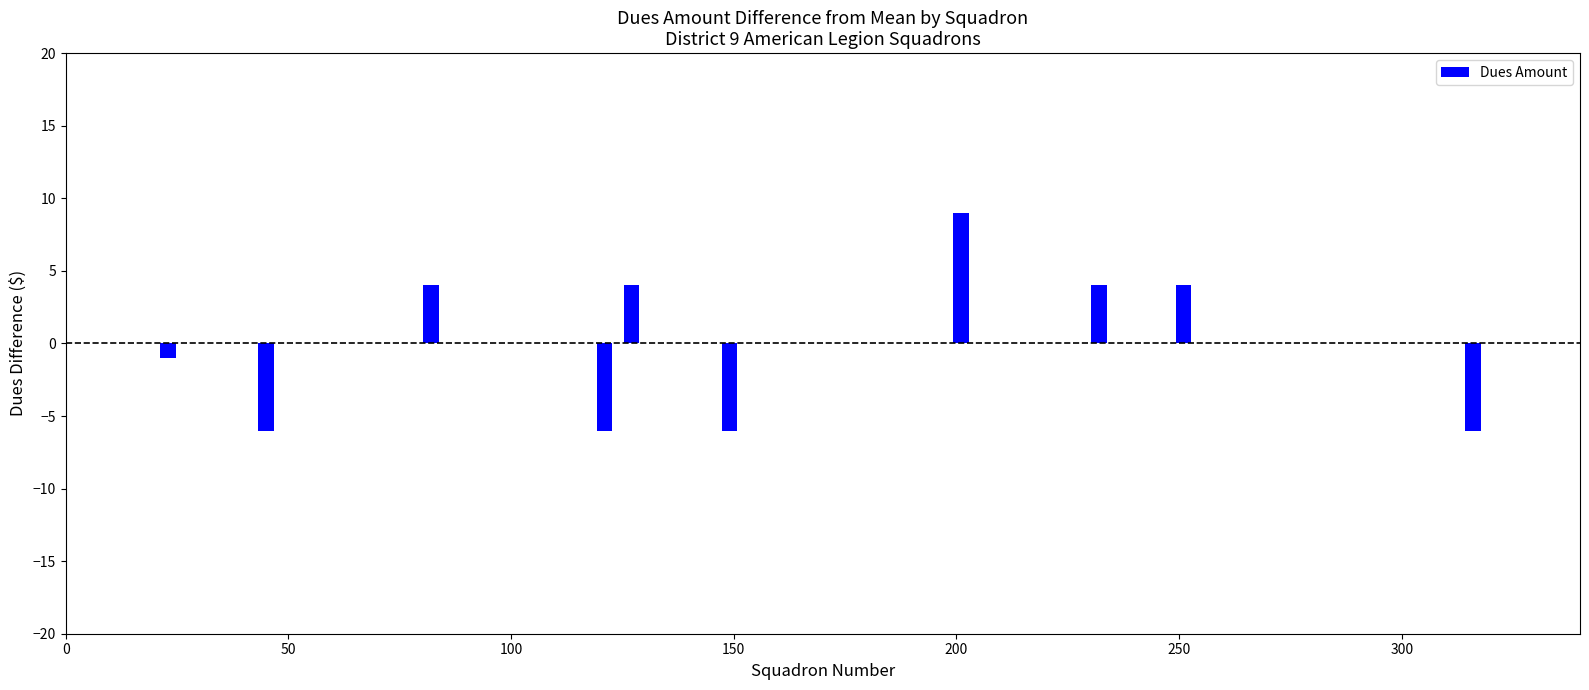

What is the greatest value displayed?

9